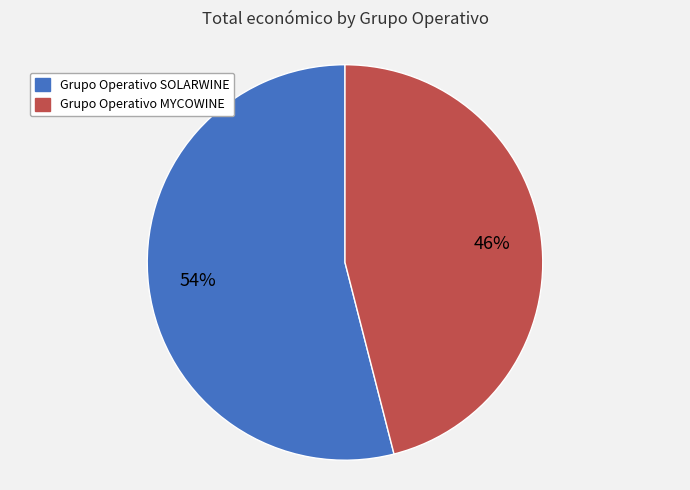

What percentage is the Grupo Operativo MYCOWINE slice, to the nearest percent?

46%